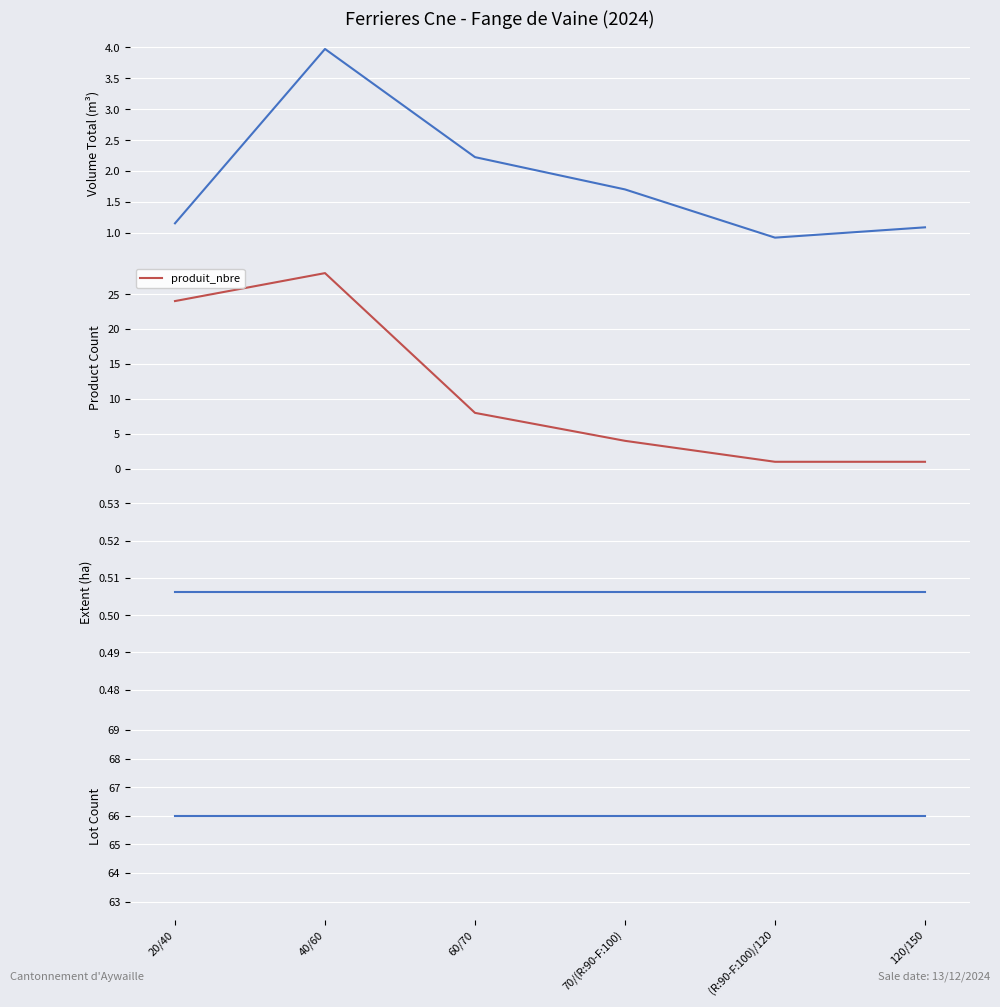

At which label does produit_nbre reach its peak?

40/60